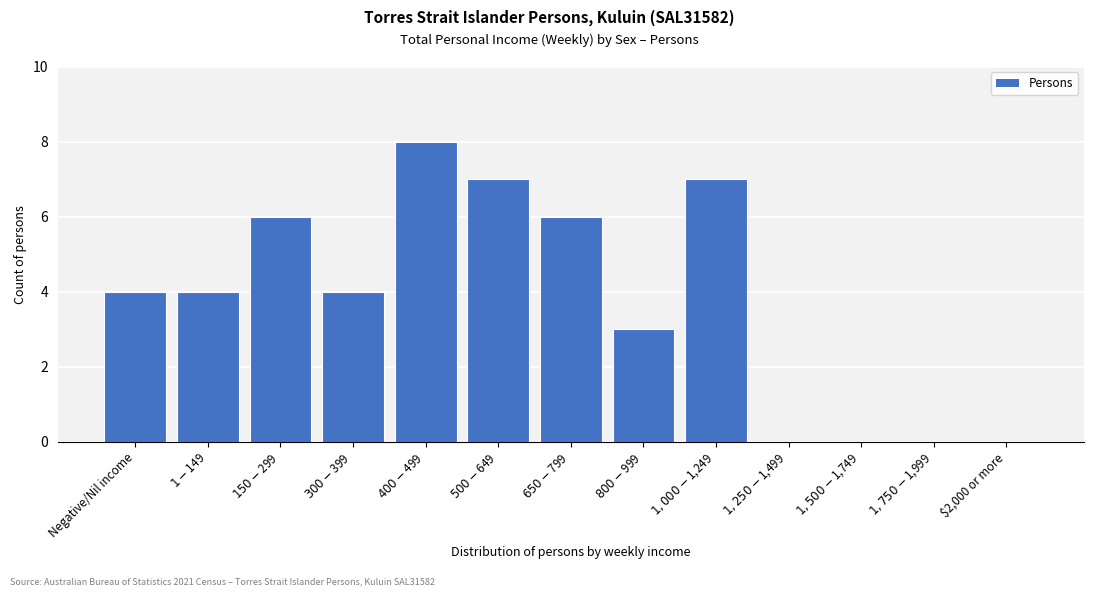

What is the sum of all values?

49